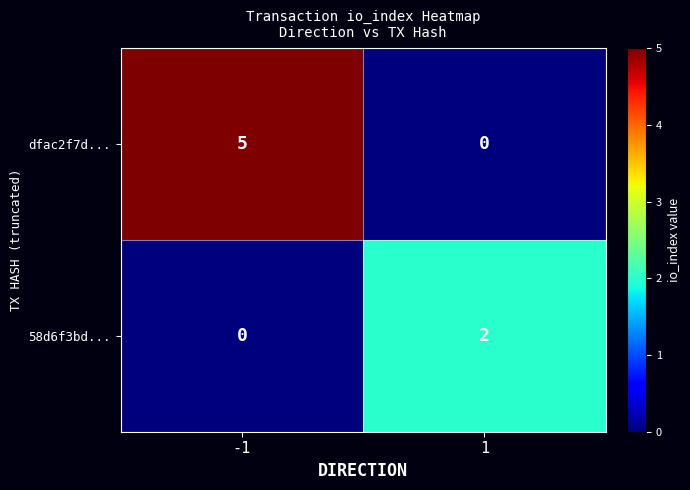

At how many categories does at least one series exceed 4?

1